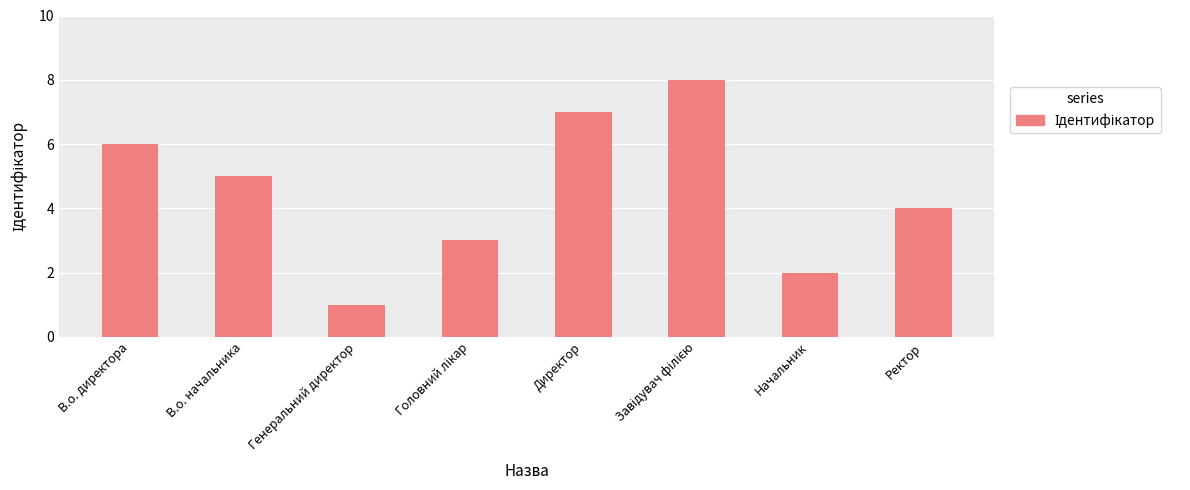

Which category has the lowest value across all series?

Генеральний директор